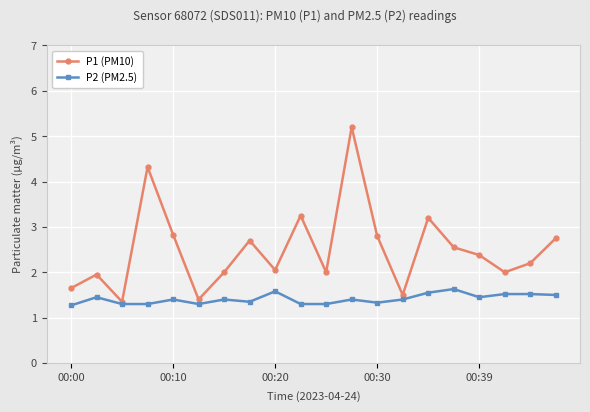

What is the highest value of the P1 (PM10) series?

5.2